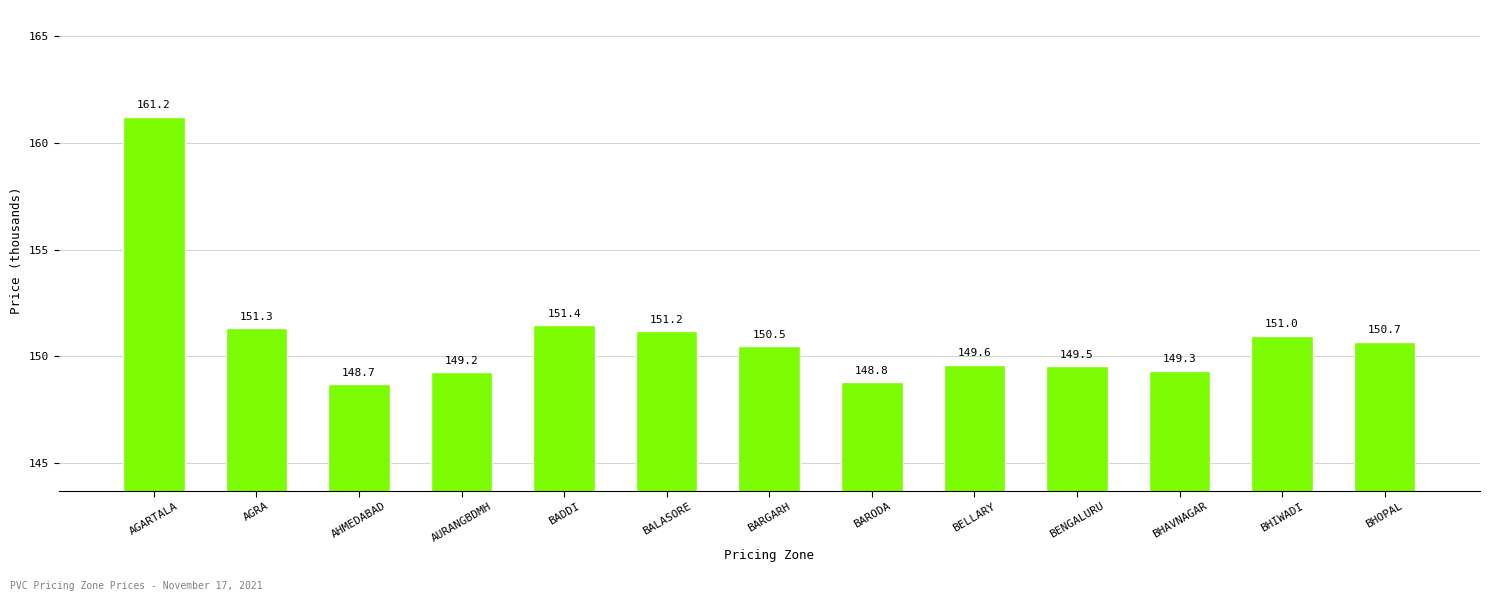

Which category has the lowest value across all series?

AHMEDABAD